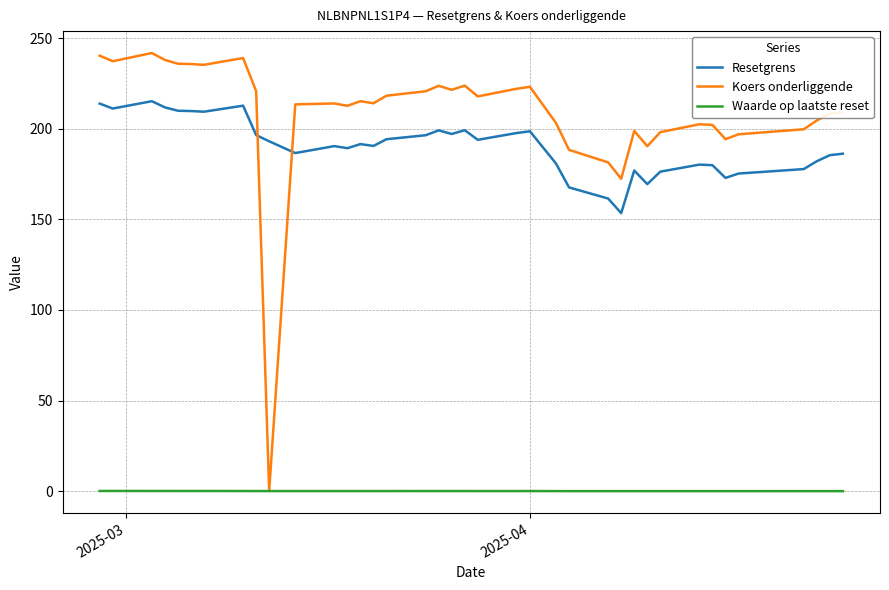

Which series has the largest total across all categories?

Koers onderliggende